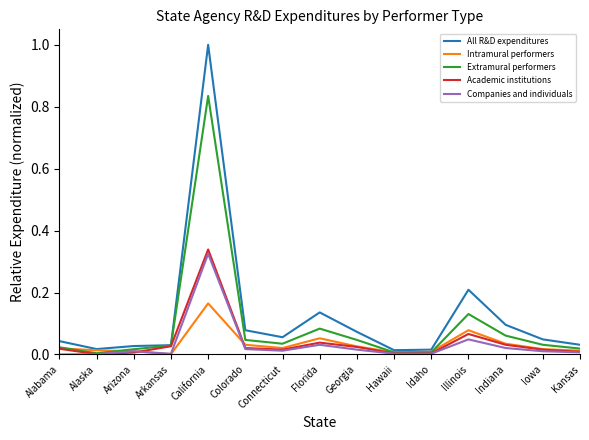

Which series has the largest range (max minus min)?

All R&D expenditures